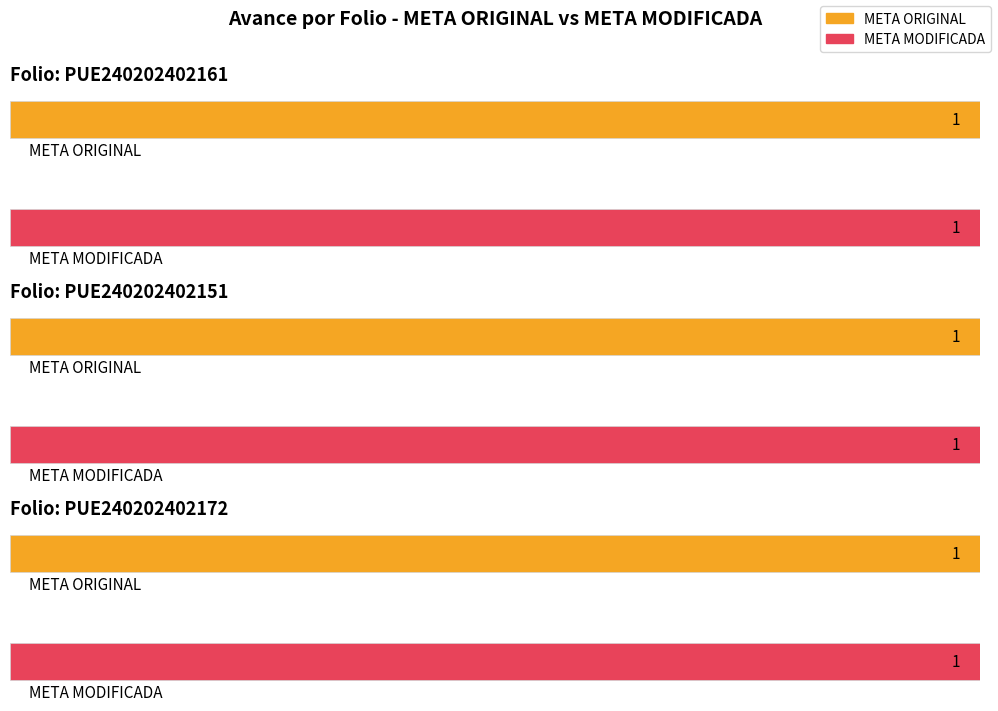

Count the number of categories in the chart.

3